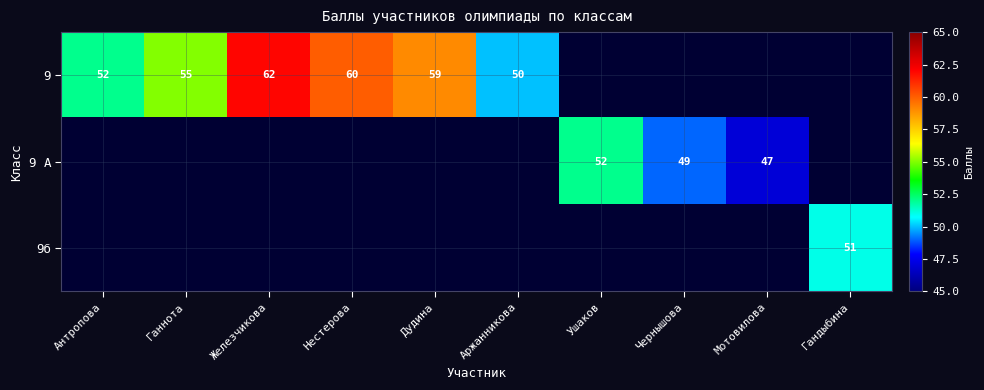

True or false: 9 has a value of 52 at Антропова.

True